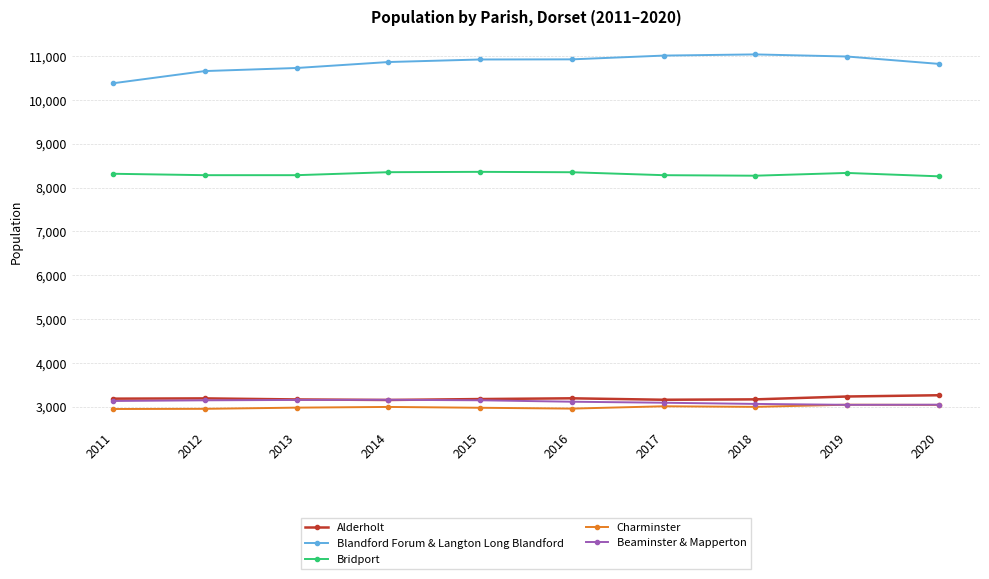

What is the difference between the second highest and second lowest values in the Beaminster & Mapperton series?

109